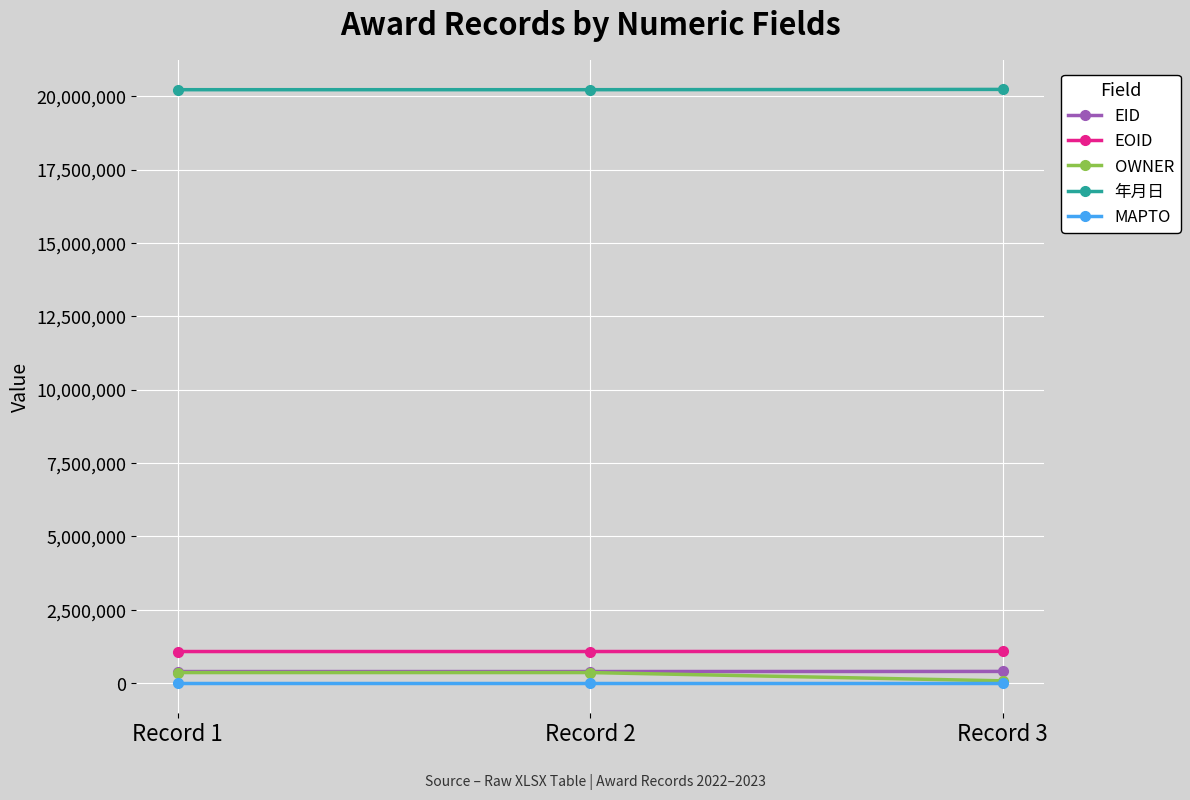

What is the sum of the EOID values at Record 3 and Record 1?

2167856